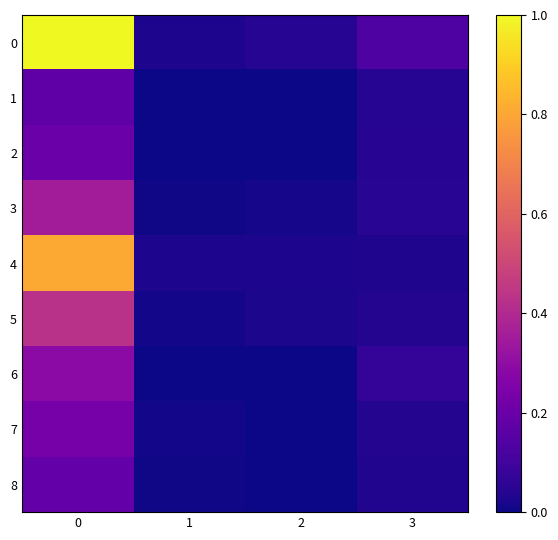

Between 1 and 2, which series saw the biggest shift?

row_0